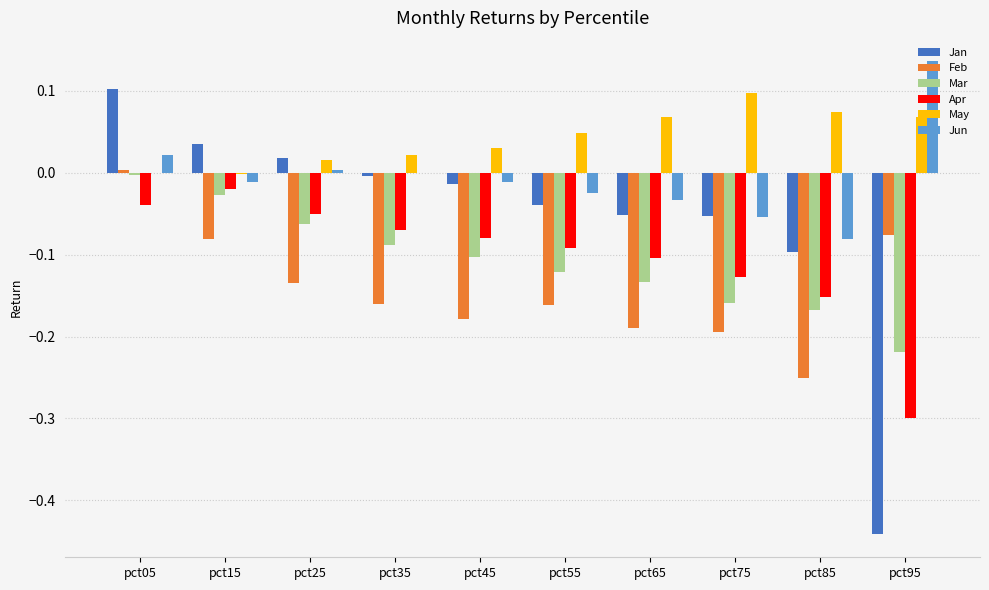

Which series changed the most between pct05 and pct55?

Feb